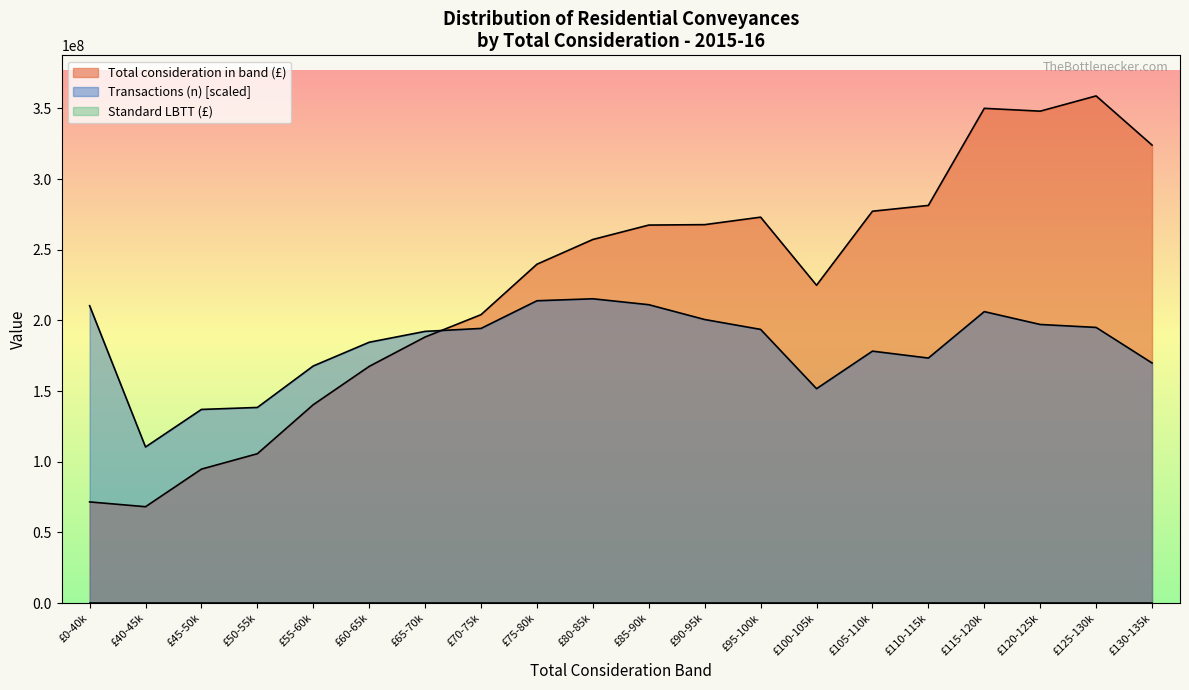

What is the difference between the highest and lowest values at £70-75k?

204100000.0